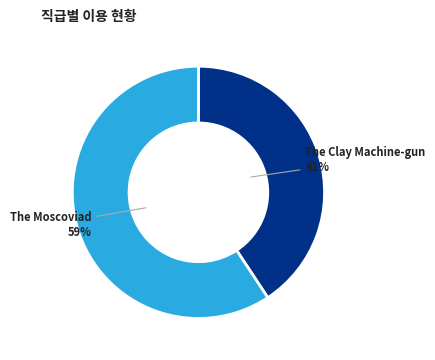

Is there a majority slice in this chart?

Yes